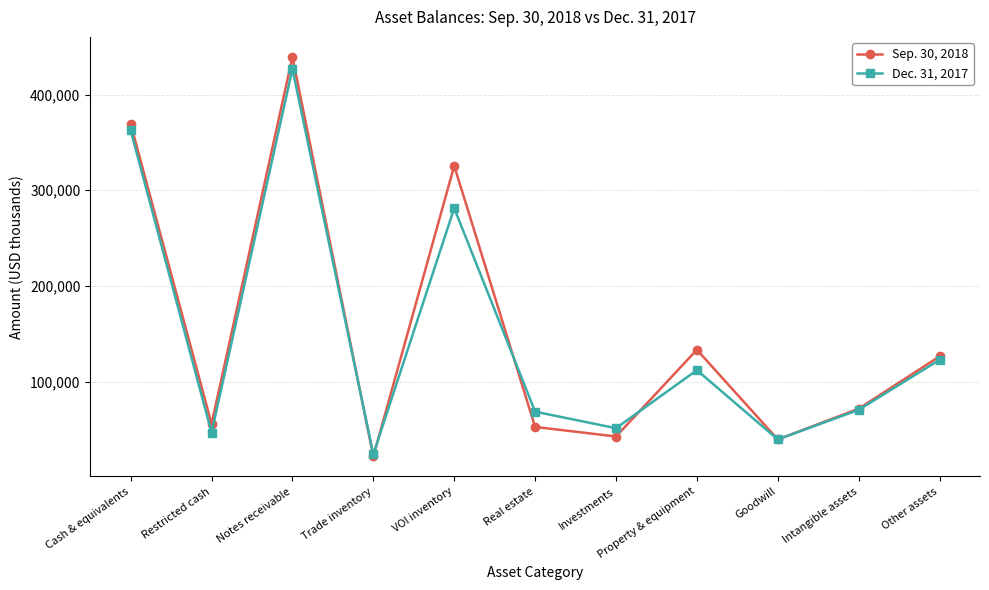

What is the average value of the Sep. 30, 2018 series?

152524